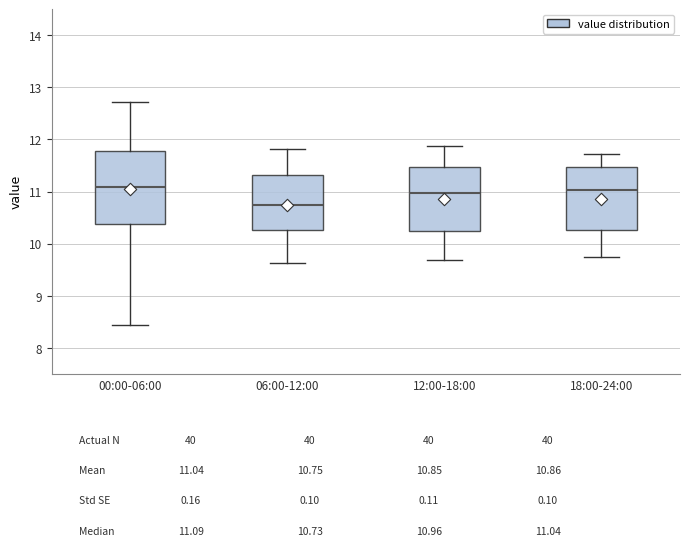

Which box is the tallest, from its lower edge to its upper edge?

00:00-06:00